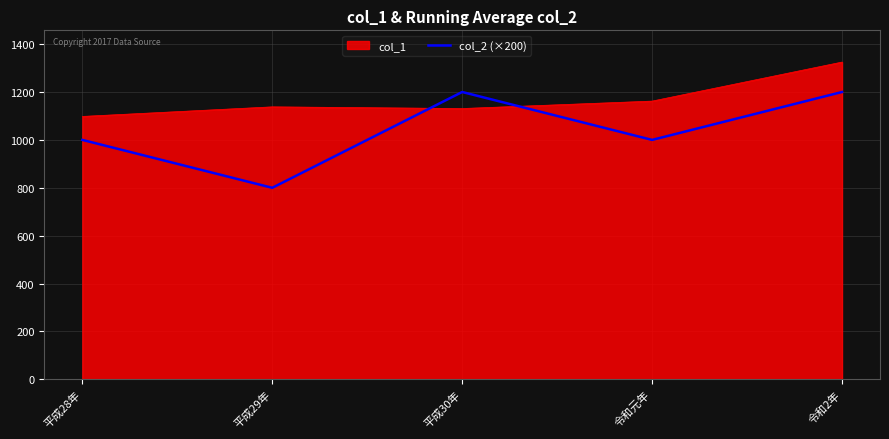

What is the spread (max minus min) of values at 令和元年?

162